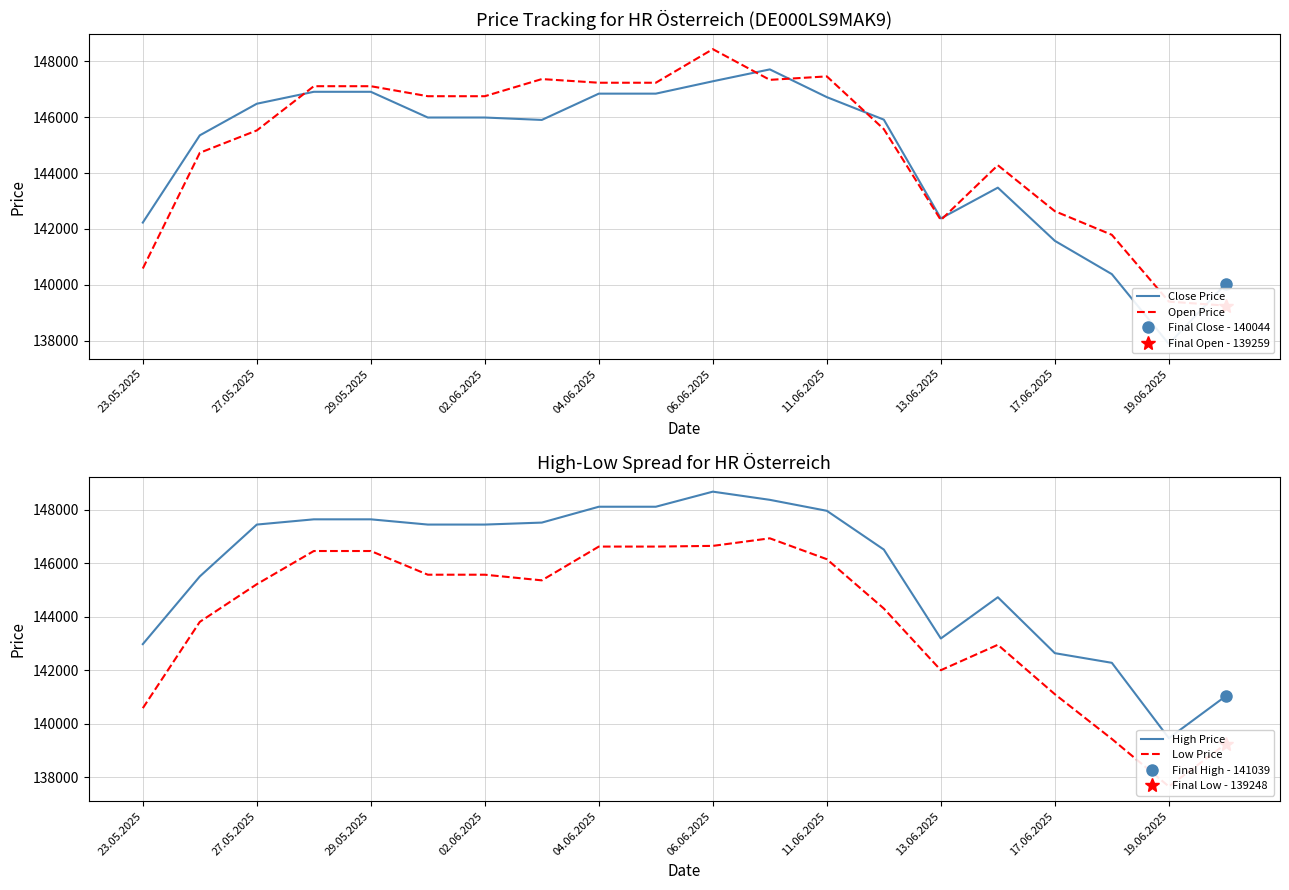

What are all the series names shown in the legend?

Close Price, Open Price, High Price, Low Price